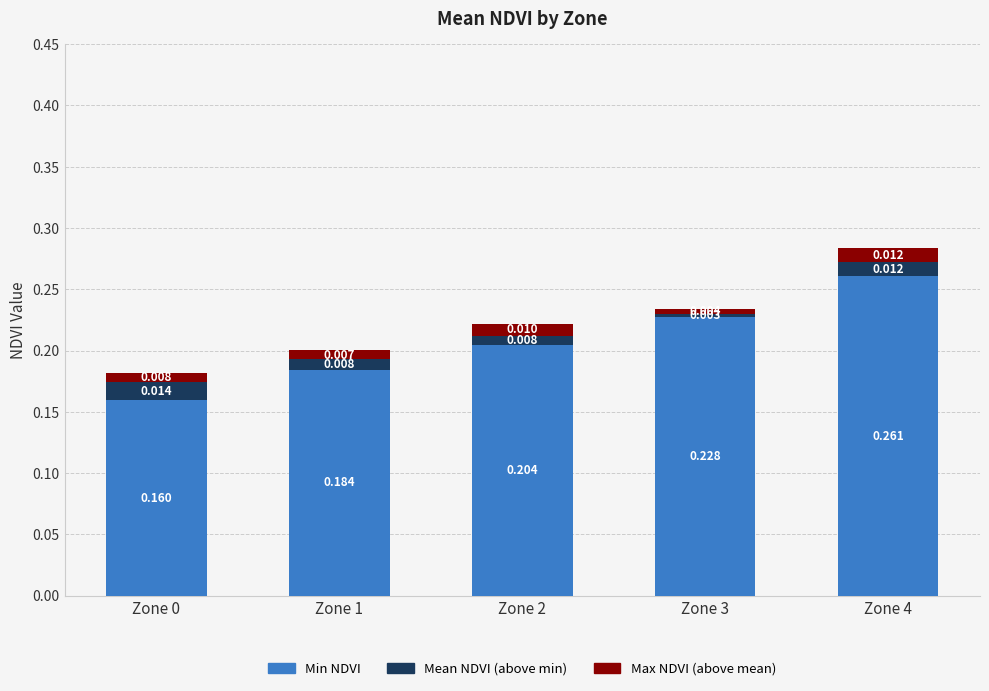

The value of Min NDVI at Zone 2 is 0.1. True or false?

False